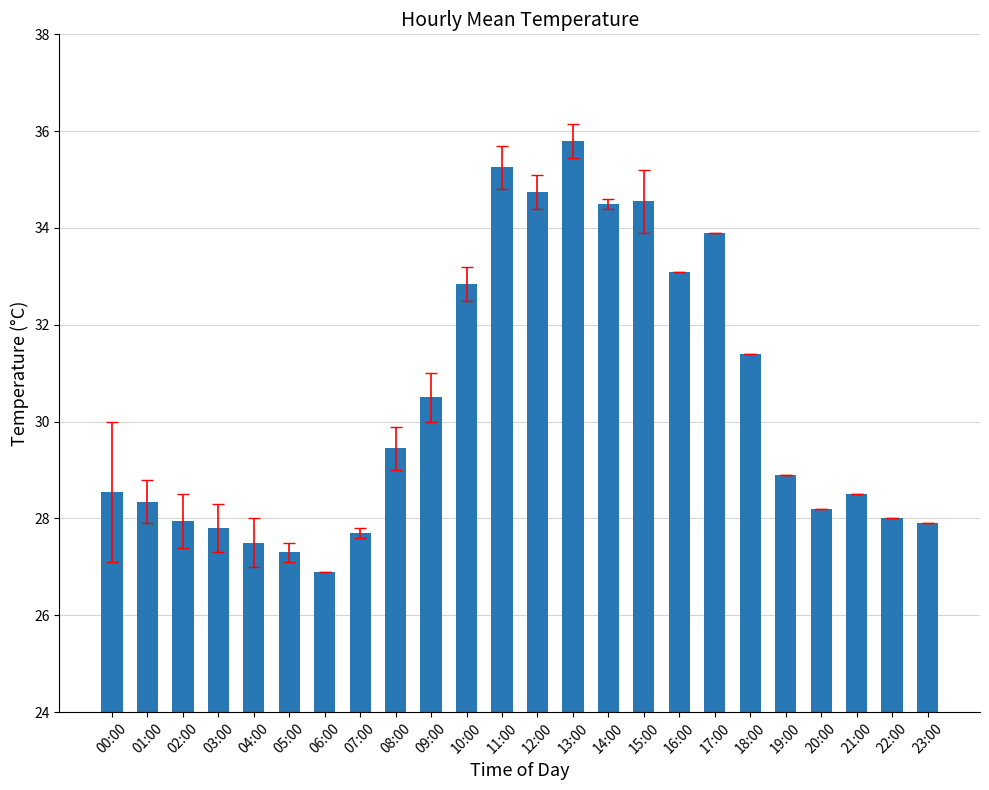

Read the value at 10:00.

32.9